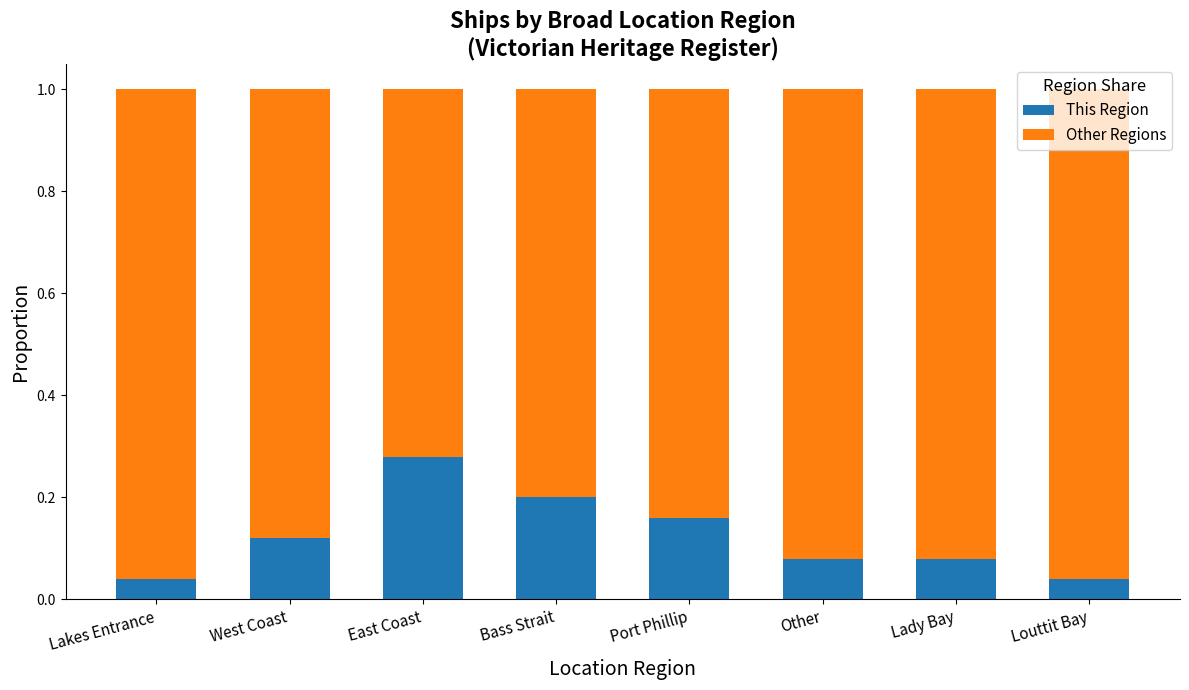

The value of This Region at Port Phillip is 0.2. True or false?

True